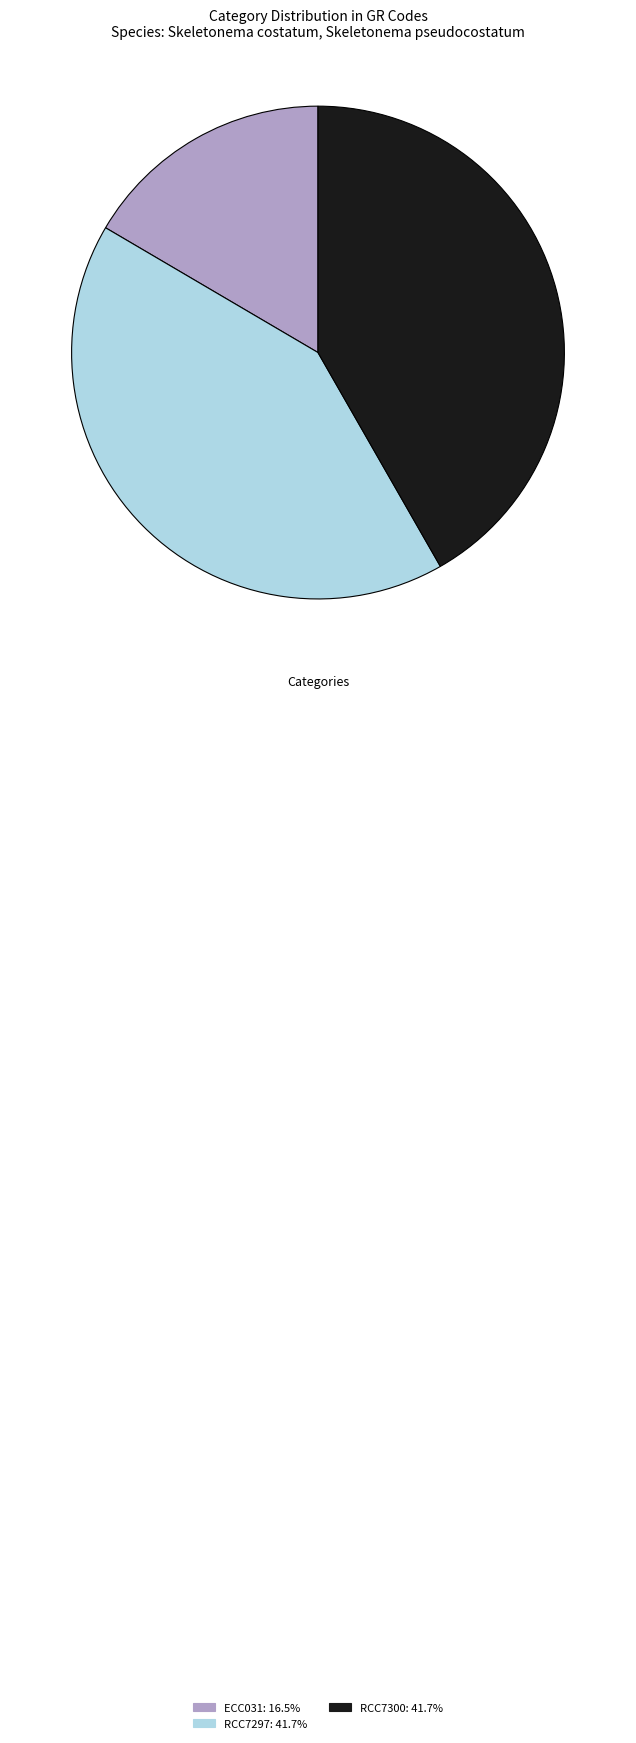

What is the ratio of the value at RCC7300 to the value at ECC031?

2.5